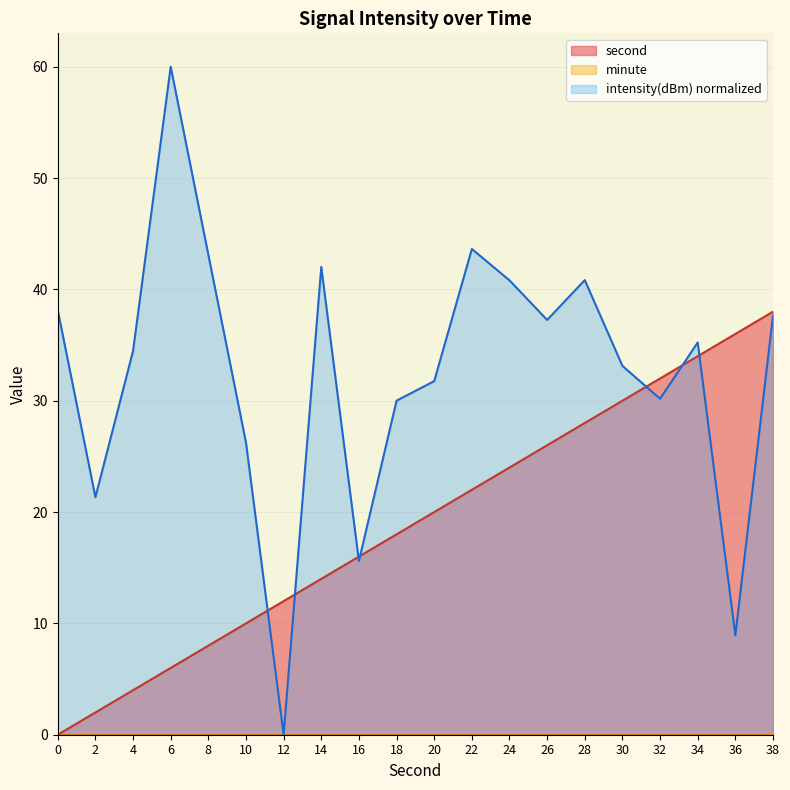

What is the total value across all series at 0?

38.1